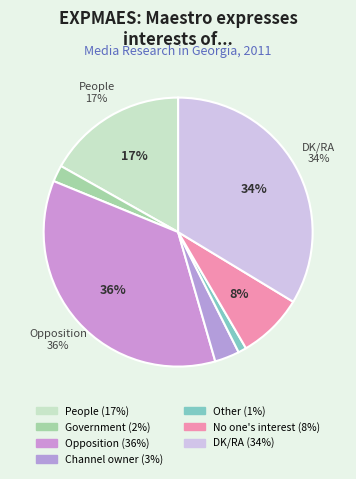

What is the ratio of the value at People to the value at No one's interest?

2.1